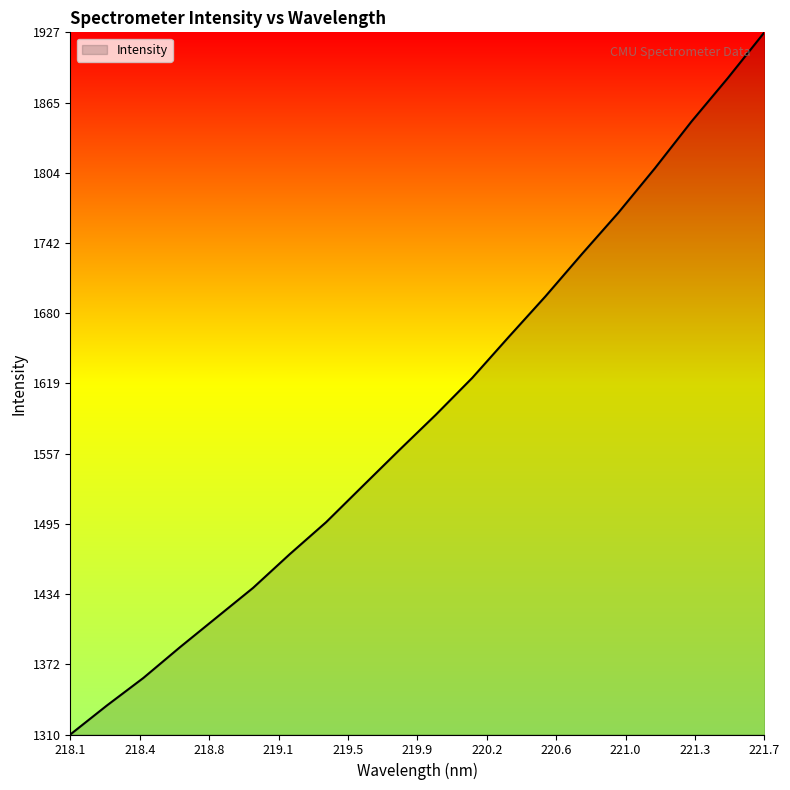

What is the difference between the maximum and minimum values?

616.9